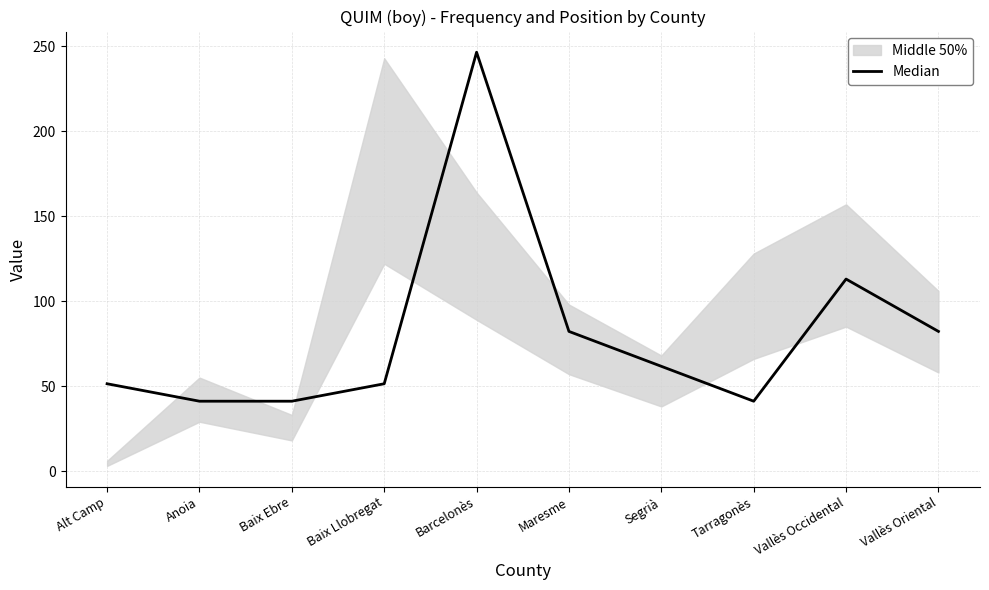

What is the average value?

81.2